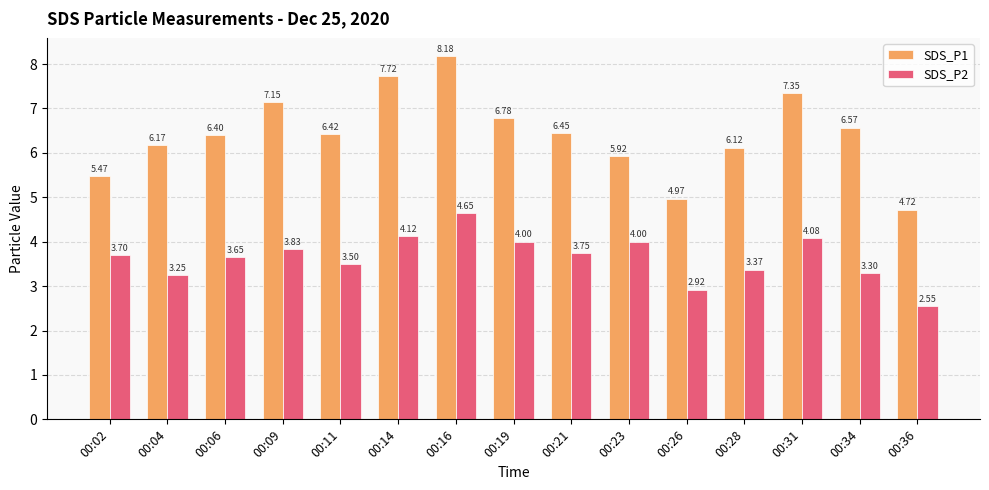

At which label does SDS_P1 reach its peak?

00:16